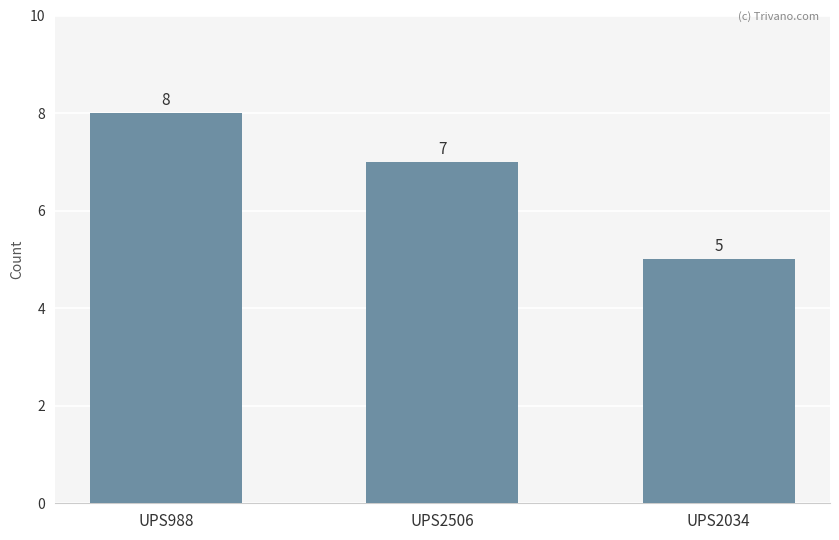

What is the label of the 1st bar from the right?

UPS2034